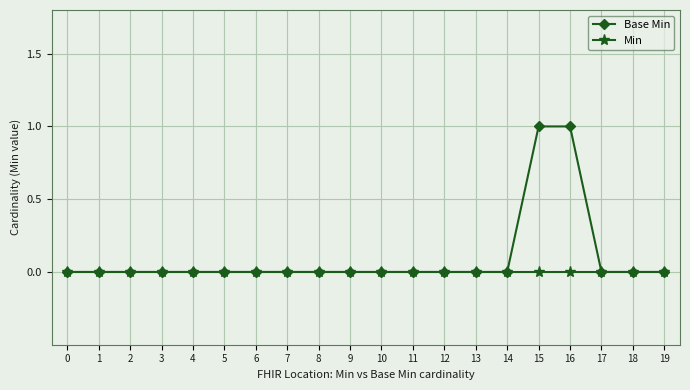

List the series in order of their overall mean, highest first.

Base Min, Min